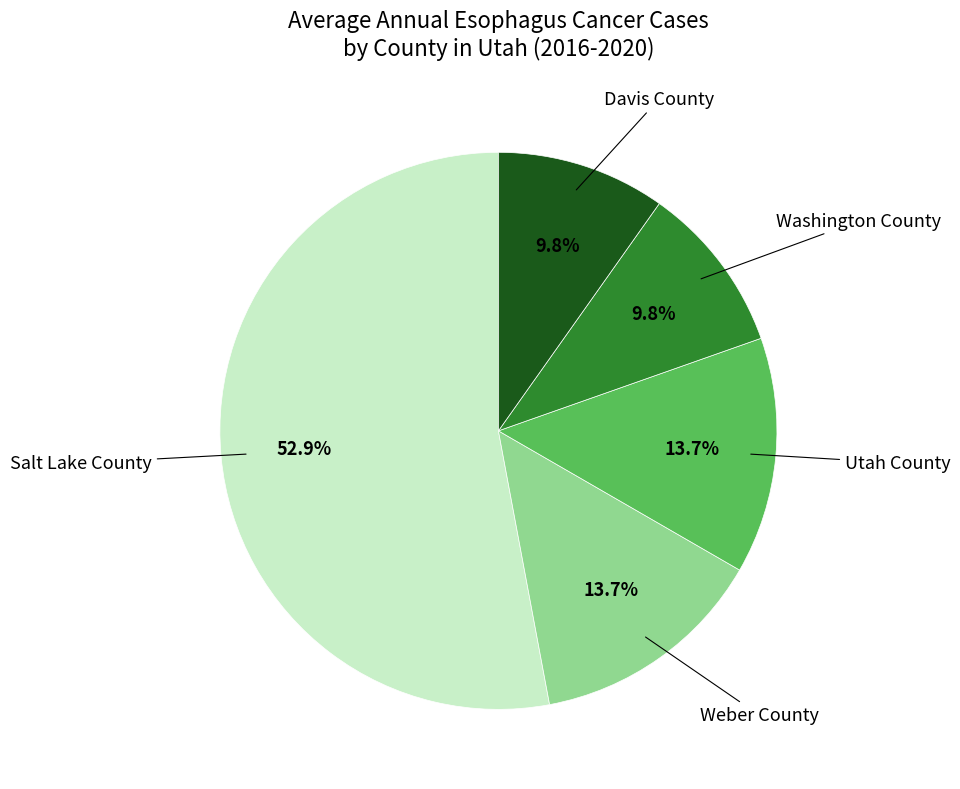

Is there any slice that represents more than half of the pie?

Yes